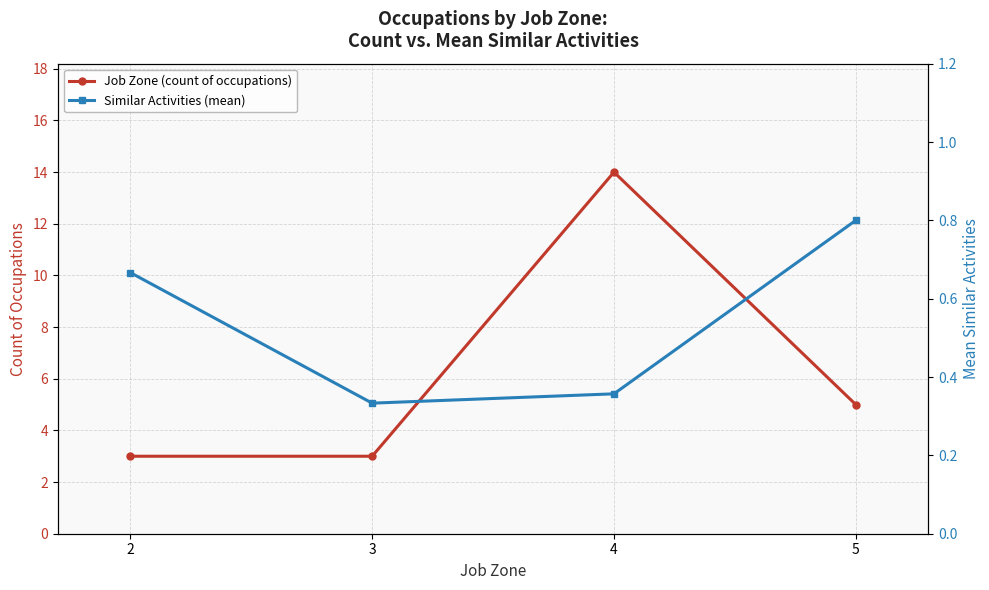

What is the maximum value shown in the chart?

14.0